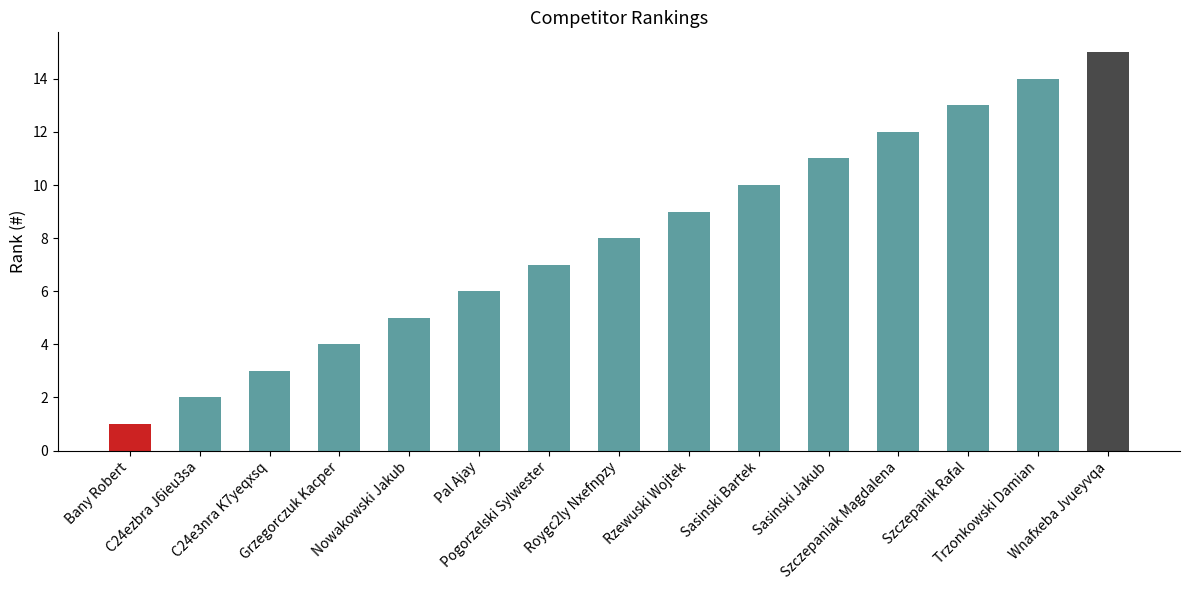

At which label is the value closest to 8?

Roygc2ly Nxefnpzy